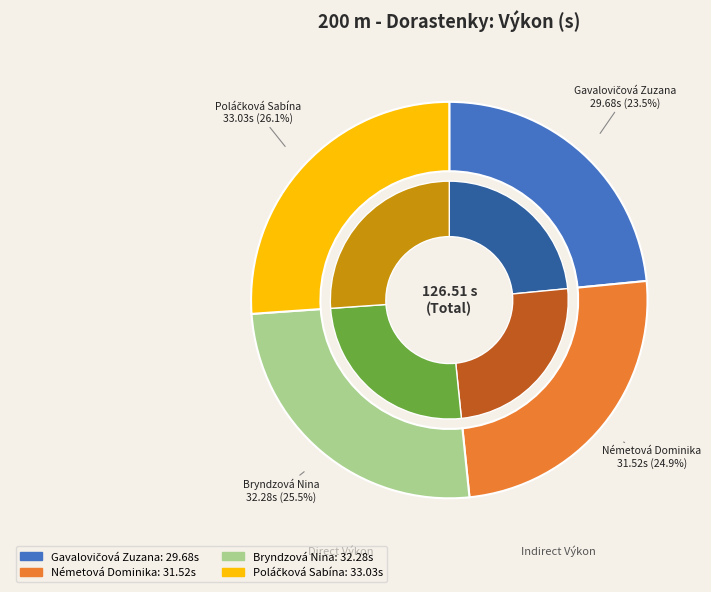

Is it true that Gavalovičová Zuzana is 23% of the pie?

True